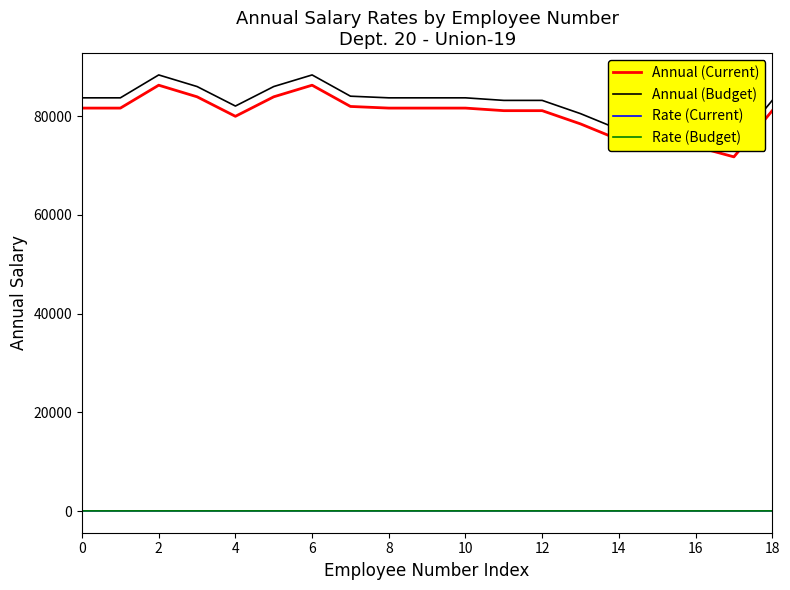

The value of Annual (Current) at 10 is 19626.2. True or false?

False